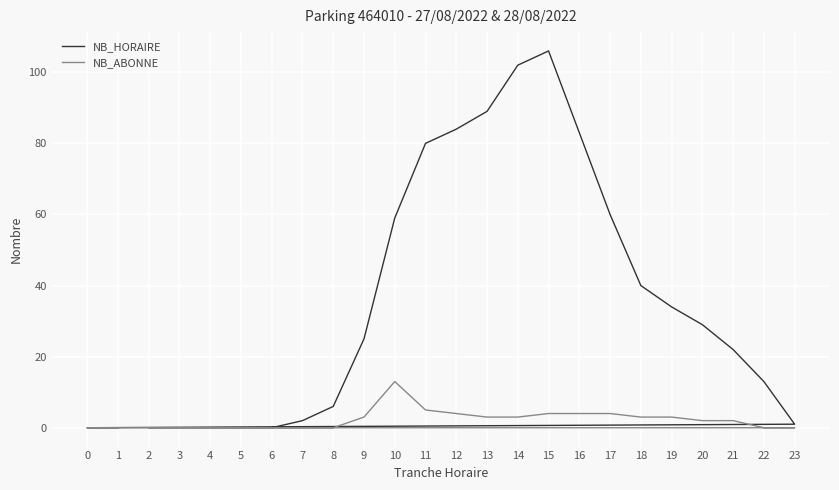

Which has a higher value, 5 or 10?

10